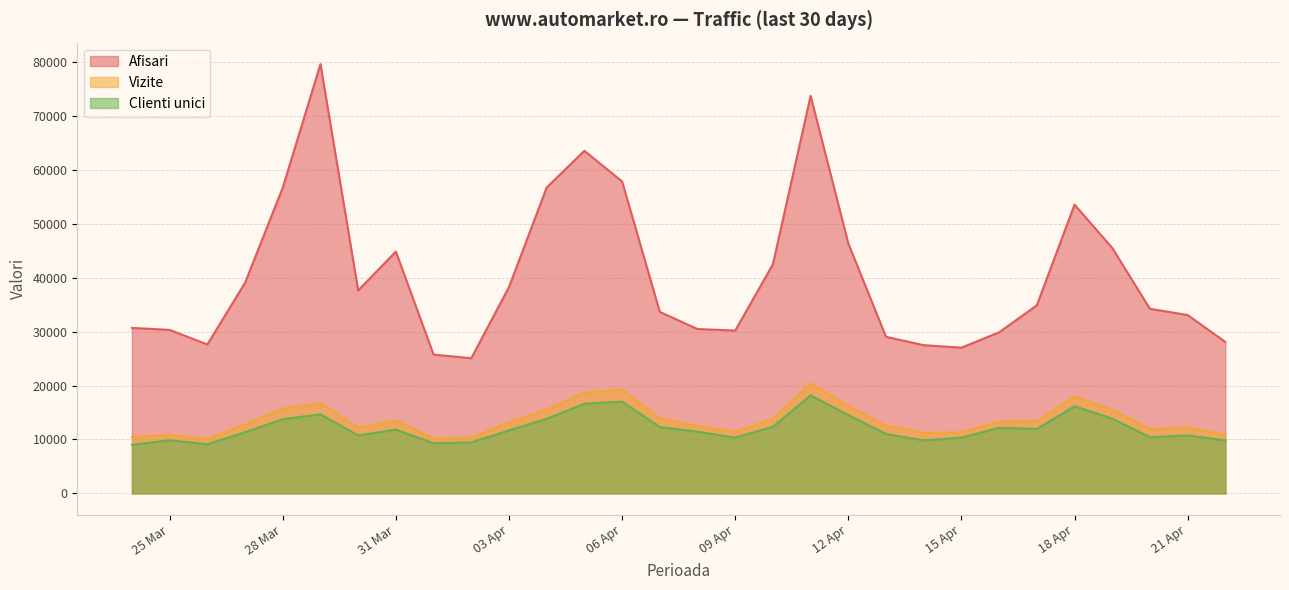

What are all the series names shown in the legend?

Afisari, Vizite, Clienti unici